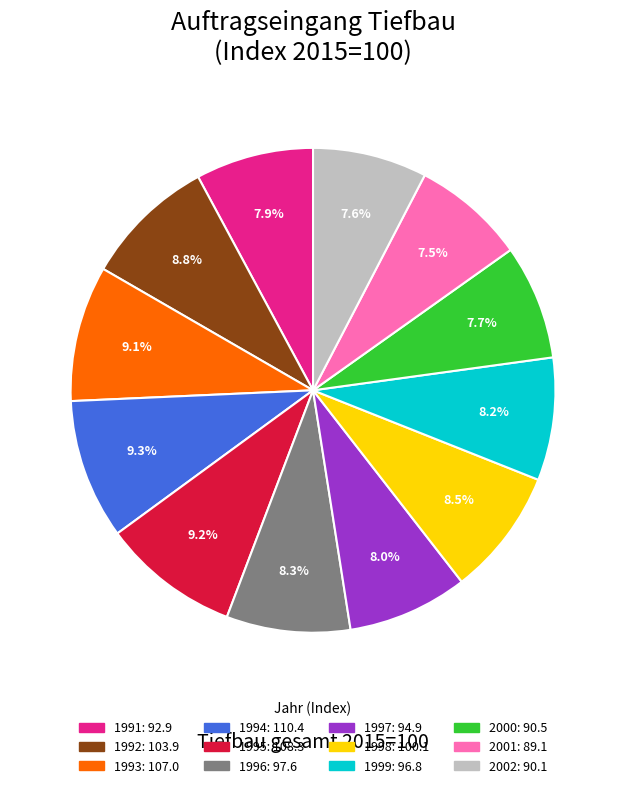

To the nearest percent, what percentage of the pie is 1991?

8%